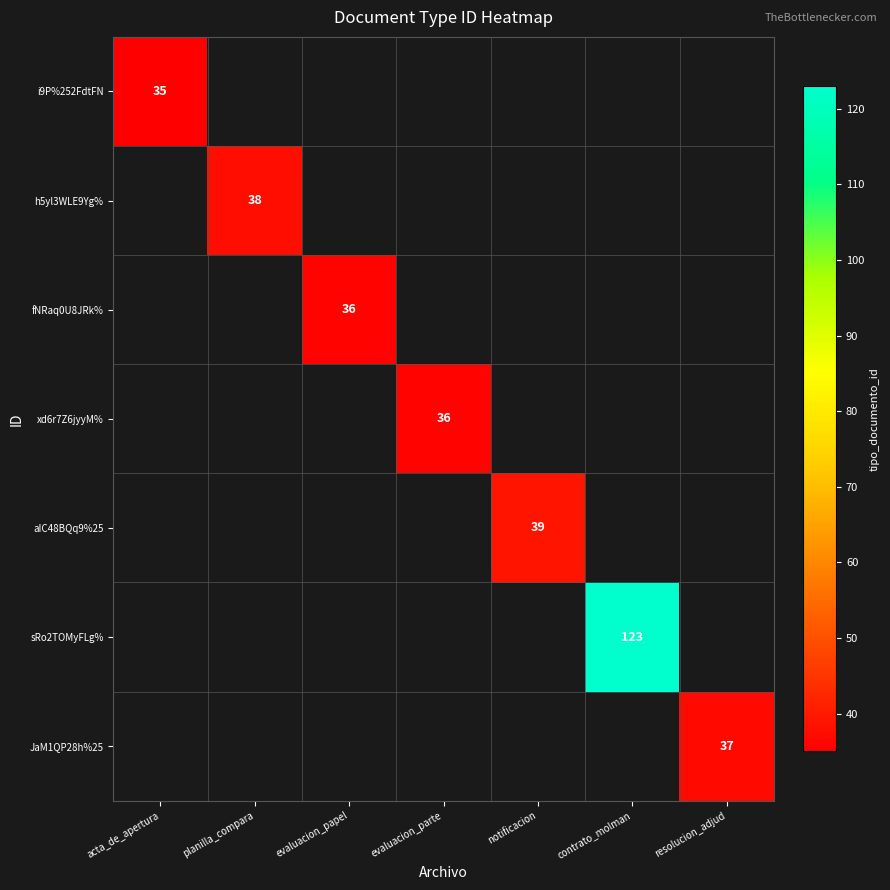

The value of fNRaq0U8JRk% at evaluacion_papel is 36. True or false?

True